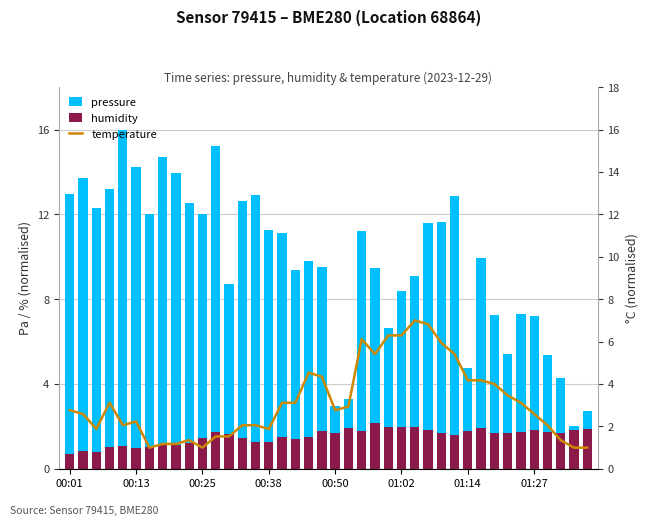

What is the smallest value displayed?

0.7